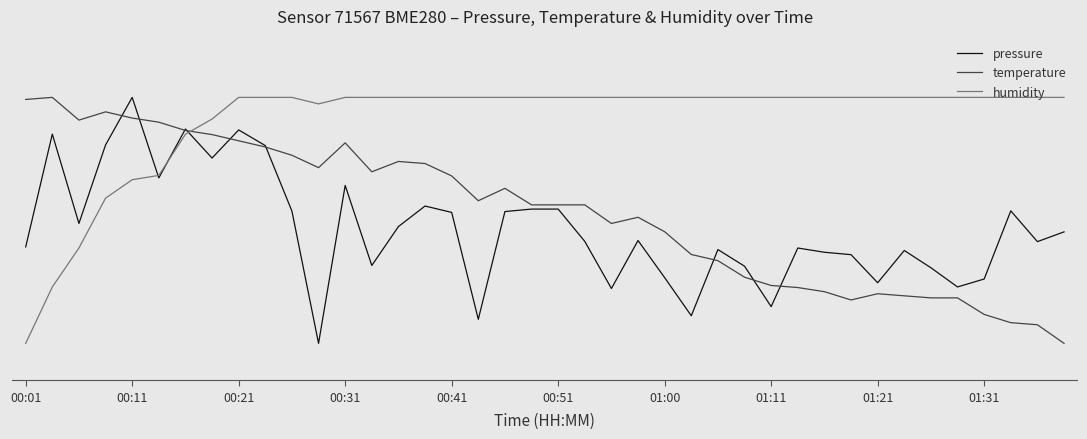

At which category is the sum across all series the highest?

00:21